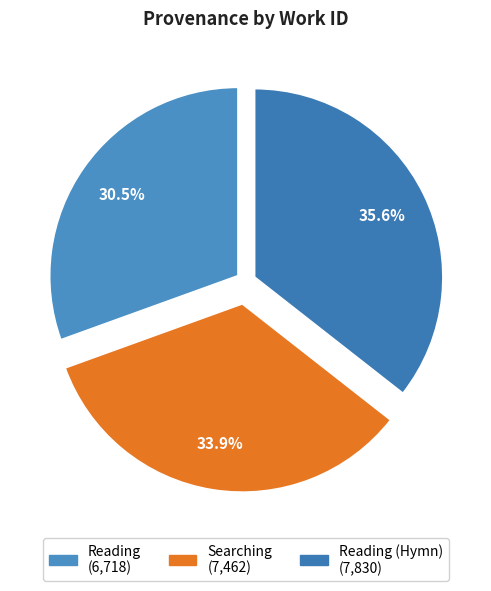

How many slices are in this pie chart?

3